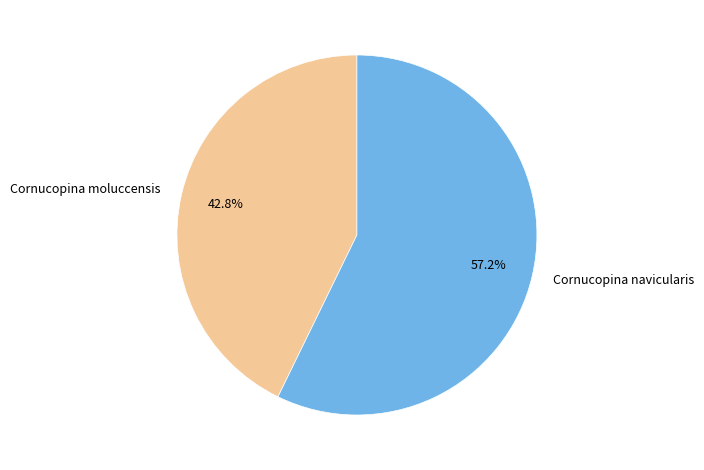

What is the largest slice in the pie chart?

Cornucopina navicularis